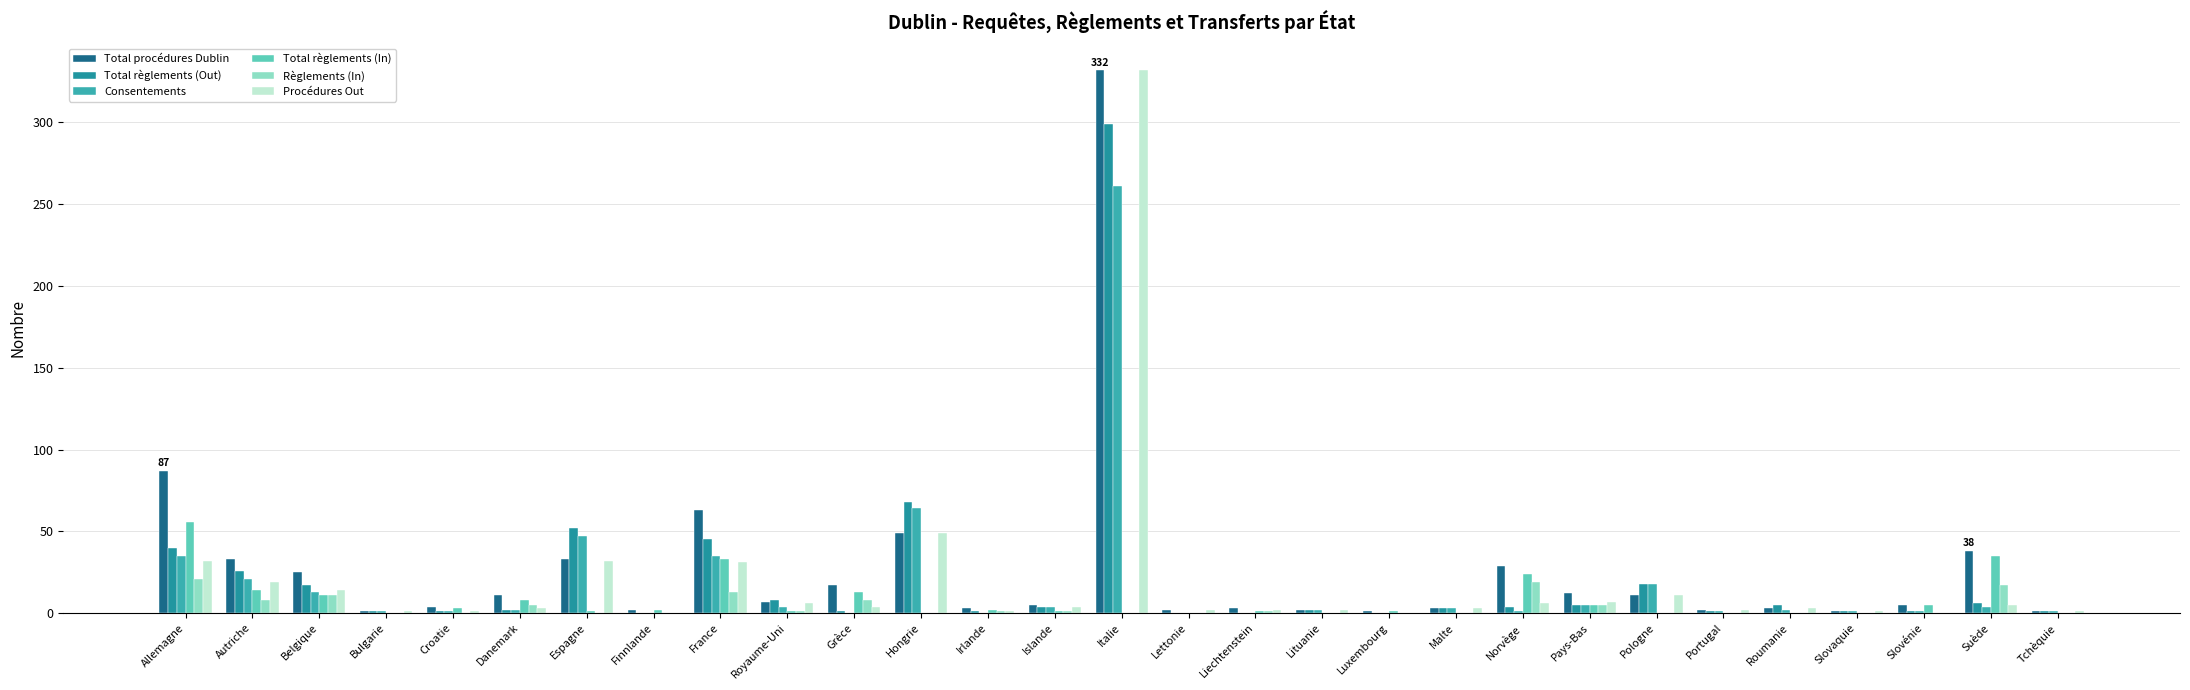

Reading right to left, list all the values displayed in this chart.

Total procédures Dublin: Tchèquie=1	Suède=38	Slovénie=5	Slovaquie=1	Roumanie=3	Portugal=2	Pologne=11	Pays-Bas=12	Norvège=29	Malte=3	Luxembourg=1	Lituanie=2	Liechtenstein=3	Lettonie=2	Italie=332	Islande=5	Irlande=3	Hongrie=49	Grèce=17	Royaume-Uni=7	France=63	Finnlande=2	Espagne=33	Danemark=11	Croatie=4	Bulgarie=1	Belgique=25	Autriche=33	Allemagne=87
Total règlements (Out): Tchèquie=1	Suède=6	Slovénie=1	Slovaquie=1	Roumanie=5	Portugal=1	Pologne=18	Pays-Bas=5	Norvège=4	Malte=3	Luxembourg=0	Lituanie=2	Liechtenstein=0	Lettonie=0	Italie=299	Islande=4	Irlande=1	Hongrie=68	Grèce=1	Royaume-Uni=8	France=45	Finnlande=0	Espagne=52	Danemark=2	Croatie=1	Bulgarie=1	Belgique=17	Autriche=26	Allemagne=40
Consentements: Tchèquie=1	Suède=4	Slovénie=1	Slovaquie=1	Roumanie=2	Portugal=1	Pologne=18	Pays-Bas=5	Norvège=1	Malte=3	Luxembourg=0	Lituanie=2	Liechtenstein=0	Lettonie=0	Italie=261	Islande=4	Irlande=0	Hongrie=64	Grèce=0	Royaume-Uni=4	France=35	Finnlande=0	Espagne=47	Danemark=2	Croatie=1	Bulgarie=1	Belgique=13	Autriche=21	Allemagne=35
Total règlements (In): Tchèquie=0	Suède=35	Slovénie=5	Slovaquie=0	Roumanie=0	Portugal=0	Pologne=0	Pays-Bas=5	Norvège=24	Malte=0	Luxembourg=1	Lituanie=0	Liechtenstein=1	Lettonie=0	Italie=0	Islande=1	Irlande=2	Hongrie=0	Grèce=13	Royaume-Uni=1	France=33	Finnlande=2	Espagne=1	Danemark=8	Croatie=3	Bulgarie=0	Belgique=11	Autriche=14	Allemagne=56
Règlements (In): Tchèquie=0	Suède=17	Slovénie=0	Slovaquie=0	Roumanie=0	Portugal=0	Pologne=0	Pays-Bas=5	Norvège=19	Malte=0	Luxembourg=0	Lituanie=0	Liechtenstein=1	Lettonie=0	Italie=0	Islande=1	Irlande=1	Hongrie=0	Grèce=8	Royaume-Uni=1	France=13	Finnlande=0	Espagne=0	Danemark=5	Croatie=0	Bulgarie=0	Belgique=11	Autriche=8	Allemagne=21
Procédures Out: Tchèquie=1	Suède=5	Slovénie=0	Slovaquie=1	Roumanie=3	Portugal=2	Pologne=11	Pays-Bas=7	Norvège=6	Malte=3	Luxembourg=0	Lituanie=2	Liechtenstein=2	Lettonie=2	Italie=332	Islande=4	Irlande=1	Hongrie=49	Grèce=4	Royaume-Uni=6	France=31	Finnlande=0	Espagne=32	Danemark=3	Croatie=1	Bulgarie=1	Belgique=14	Autriche=19	Allemagne=32